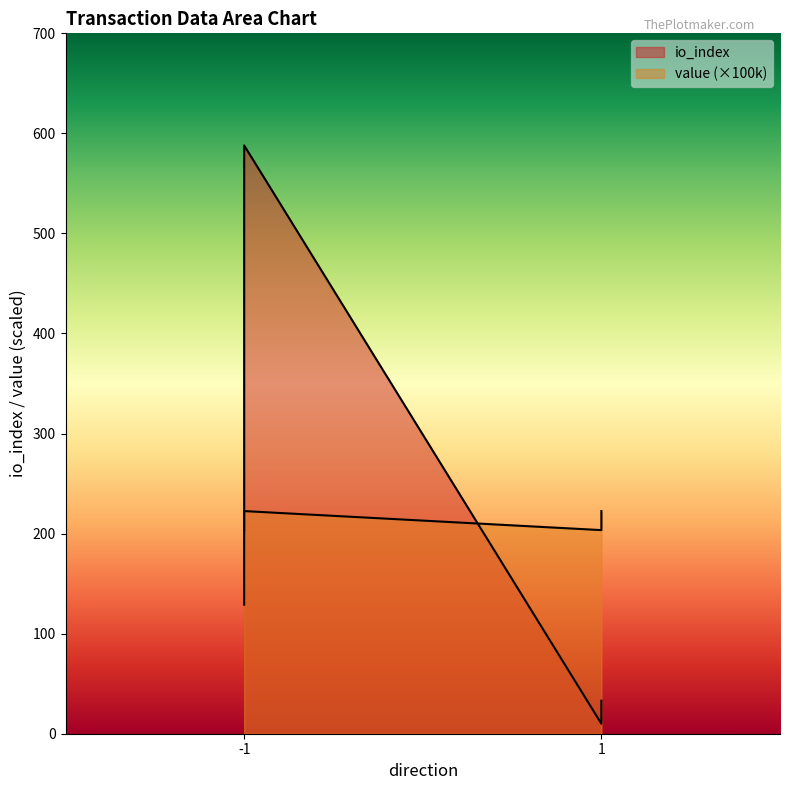

Does the chart have visible grid lines?

No